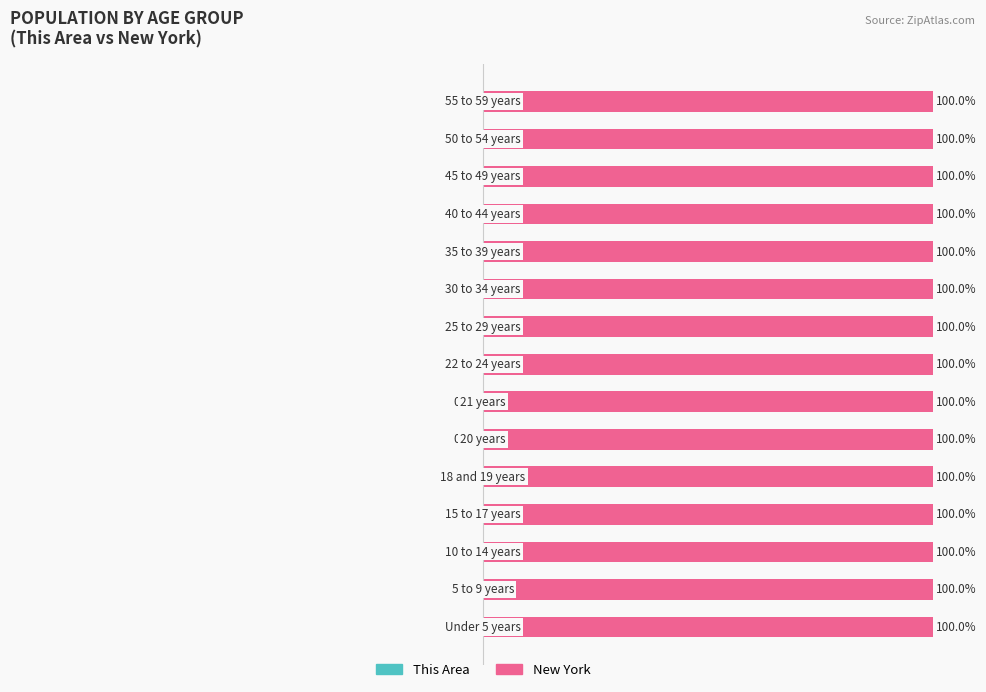

Which series changed the most between 10 and 12?

This Area